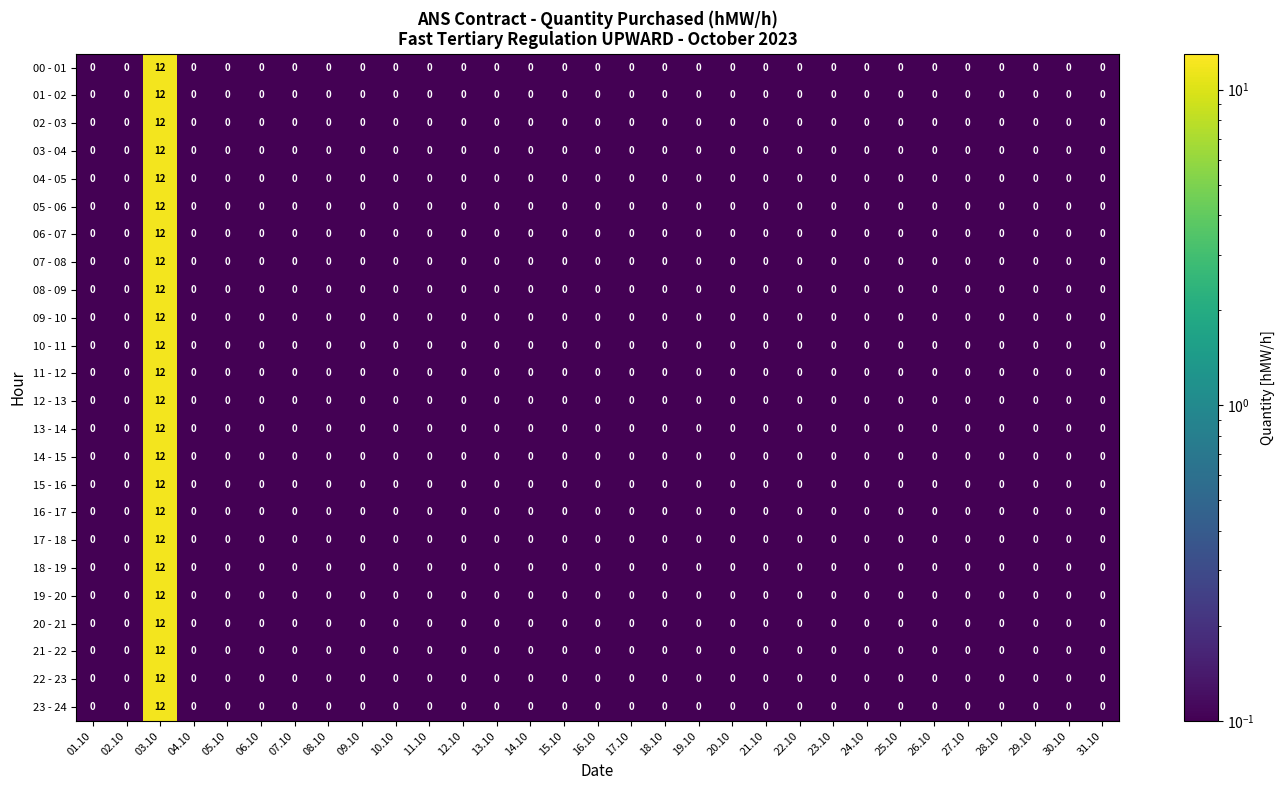

True or false: 23 - 24 has a value of -7 at 12.10.

False